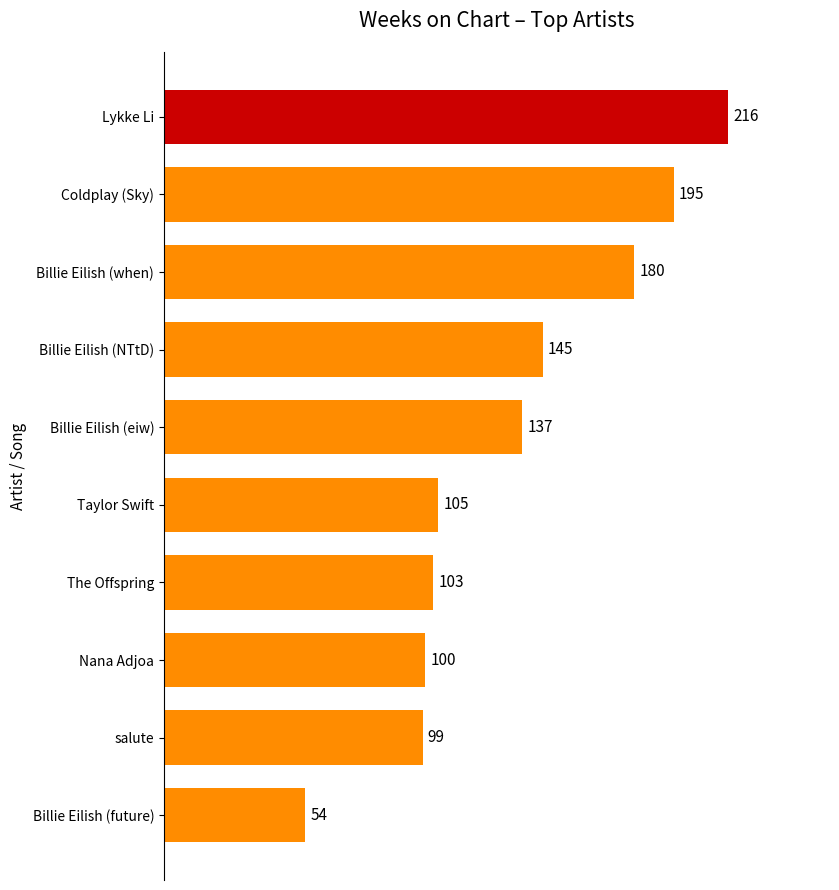

What is the difference between the values at Billie Eilish (eiw) and Billie Eilish (NTtD)?

8